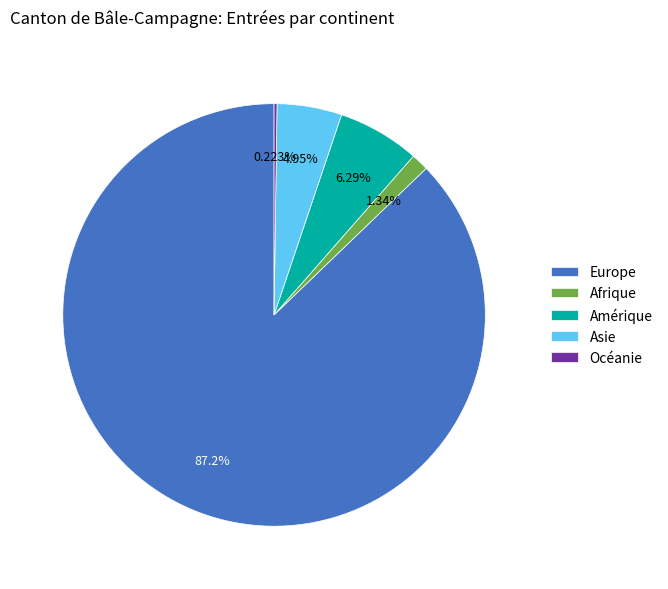

The Amérique slice represents 1% of the pie. True or false?

False